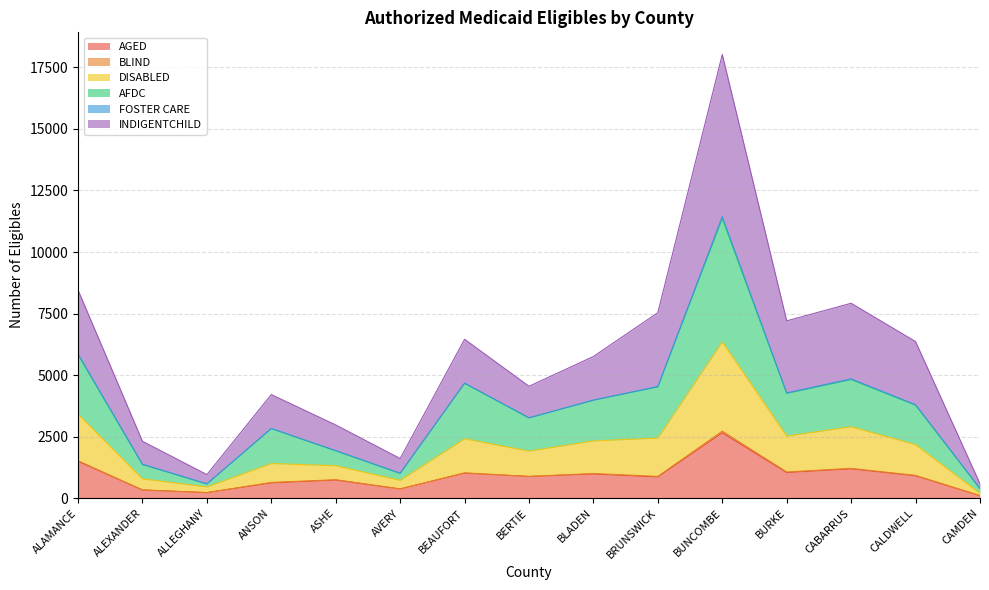

What is the value of the AGED point at the 13th from the left?

1188